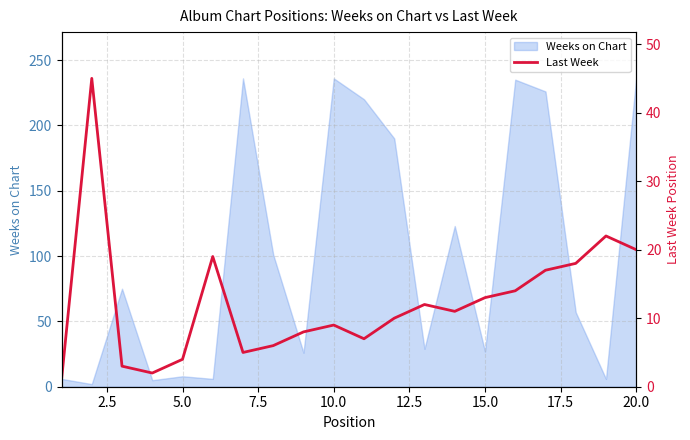

The Weeks on Chart series shows 135 at 20.0. True or false?

False